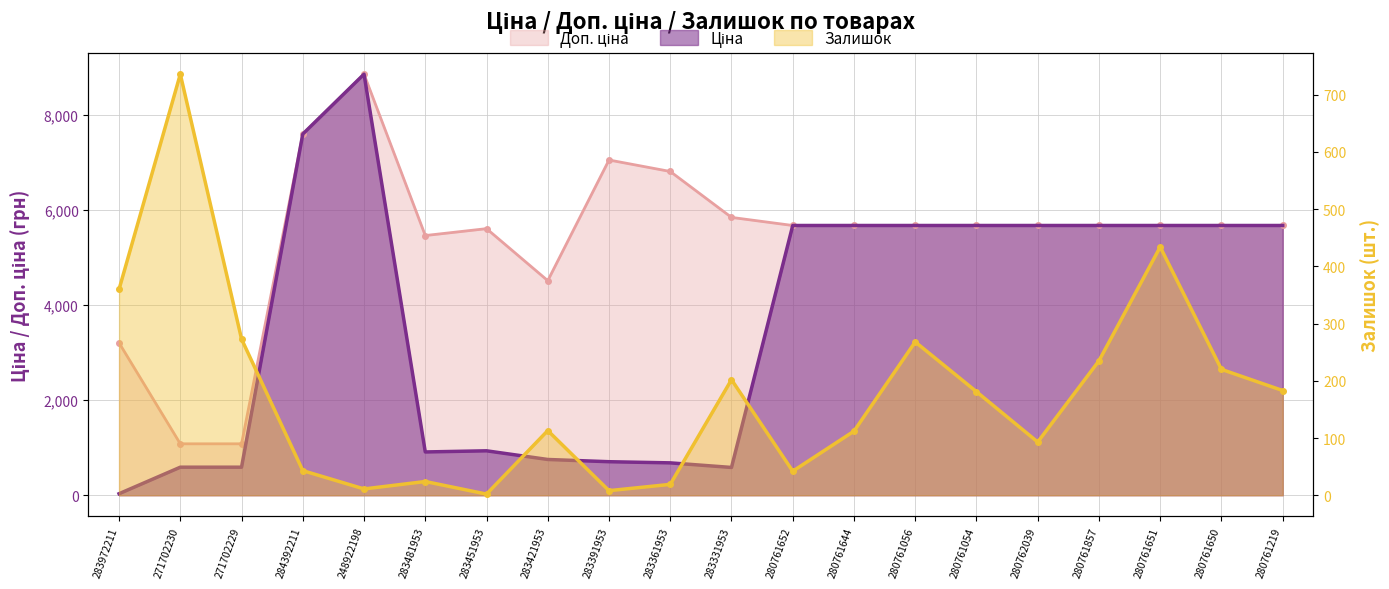

What is the value of the Ціна point at the 5th from the left?

8856.7